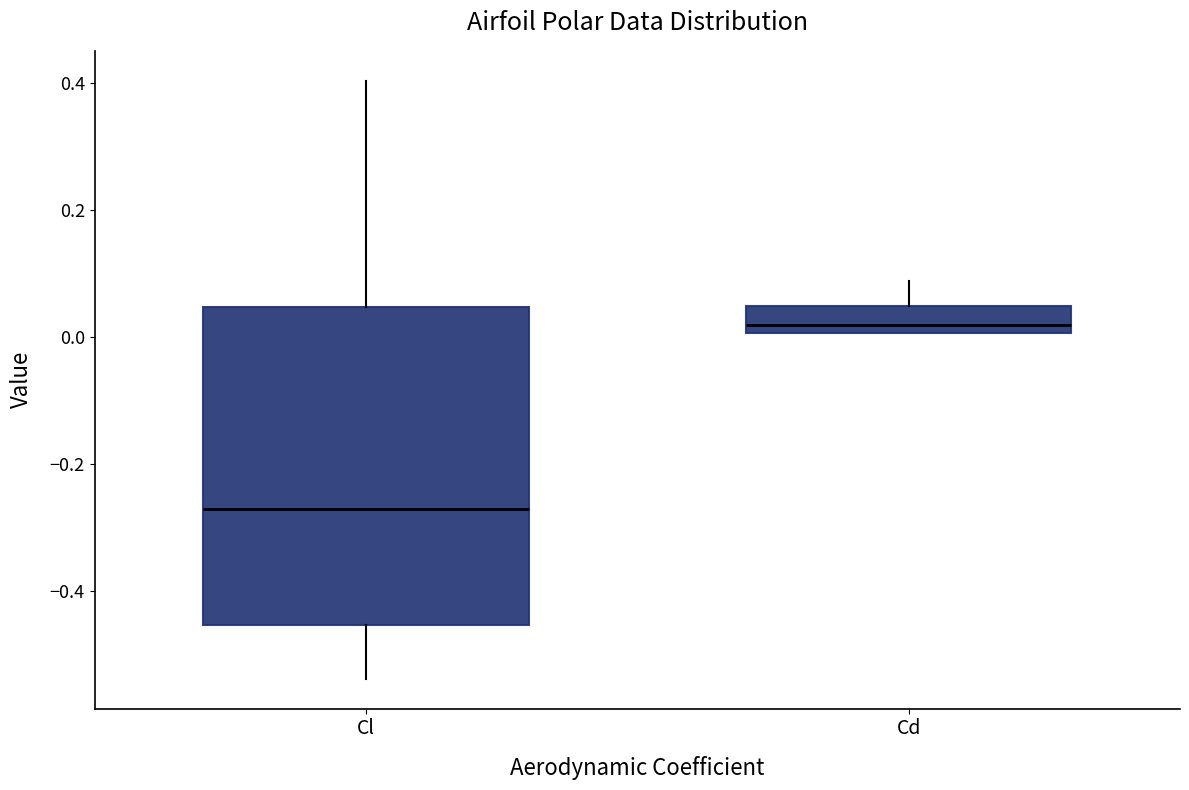

Which box's median line is the highest?

Cd